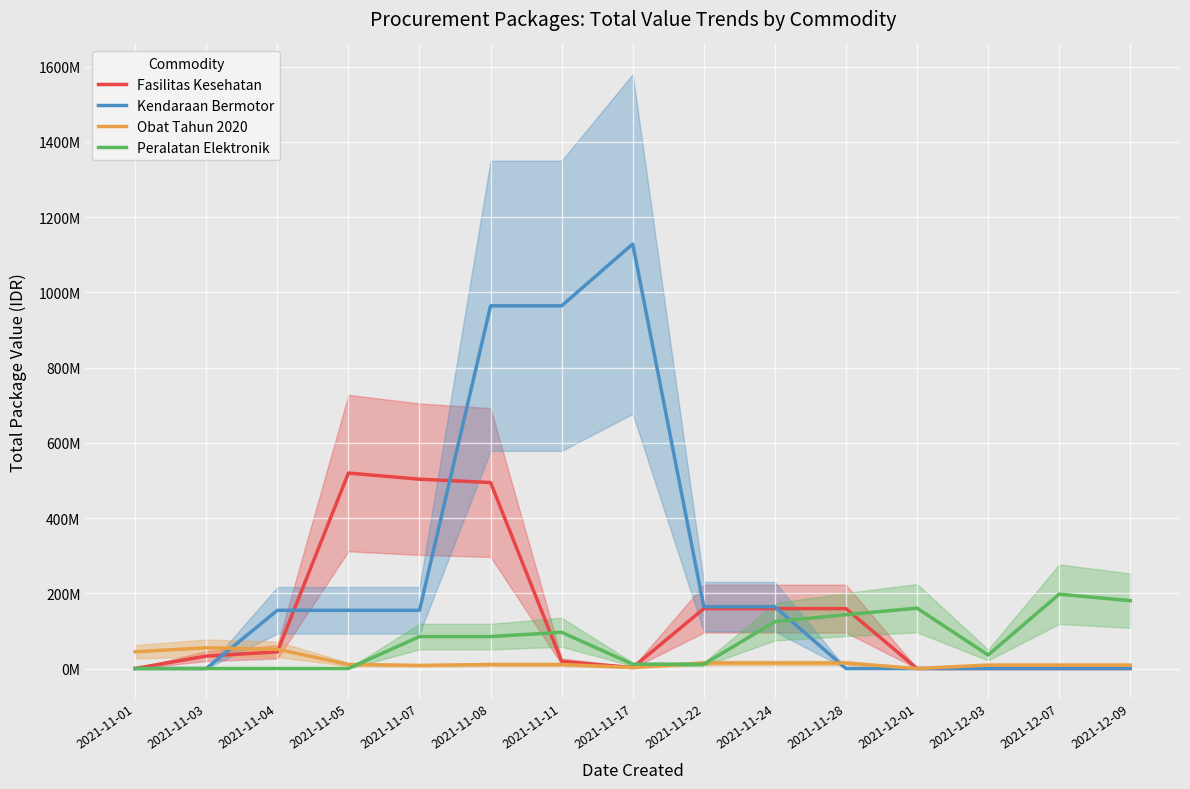

How many intersections are there between Obat Tahun 2020 and Peralatan Elektronik?

3